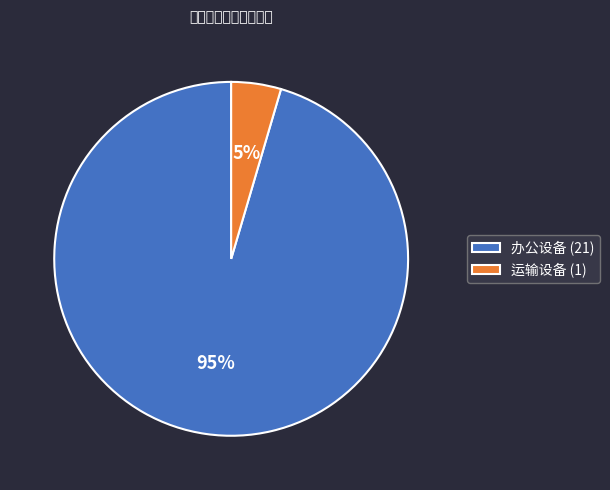

Which category accounts for the majority?

办公设备